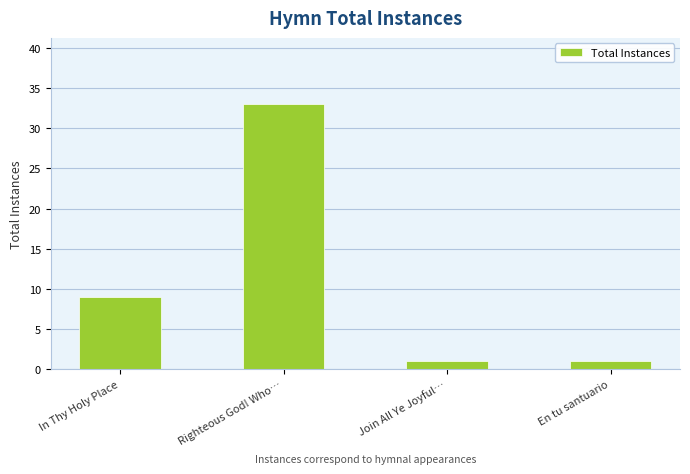

Are the bars horizontal?

No